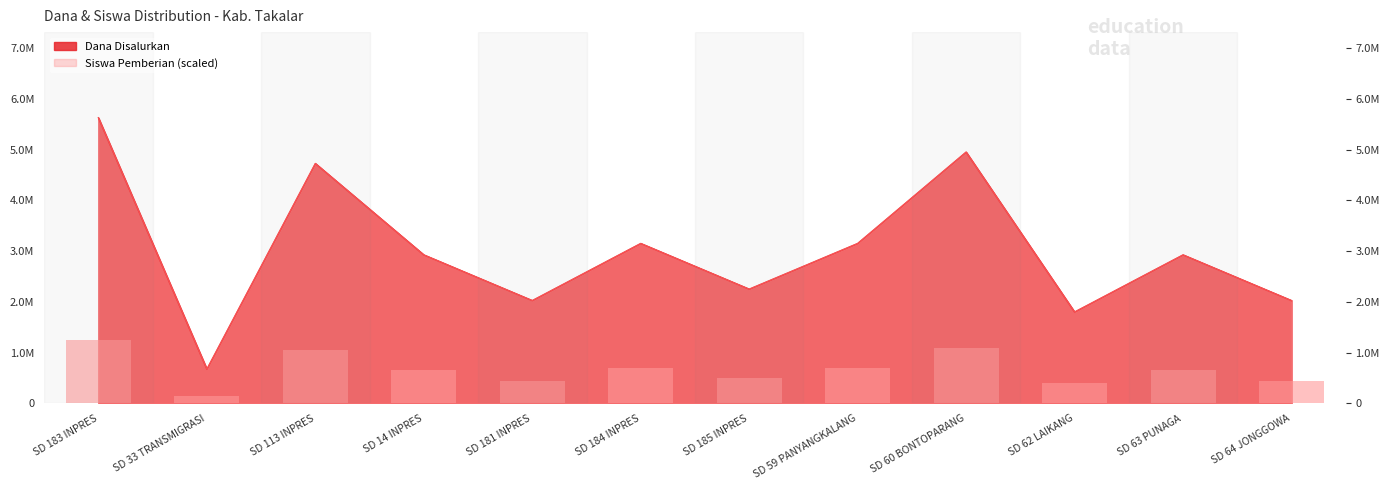

What is the label of the 9th bar from the right?

SD 14 INPRES